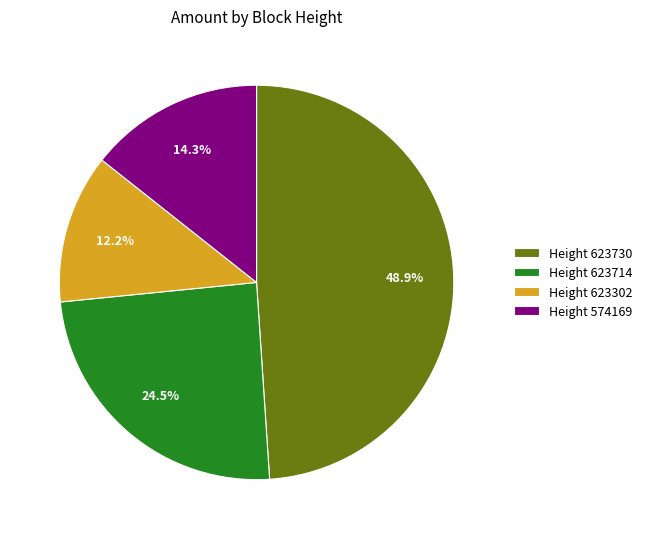

Between Height 623714 and Height 574169, which is larger?

Height 623714